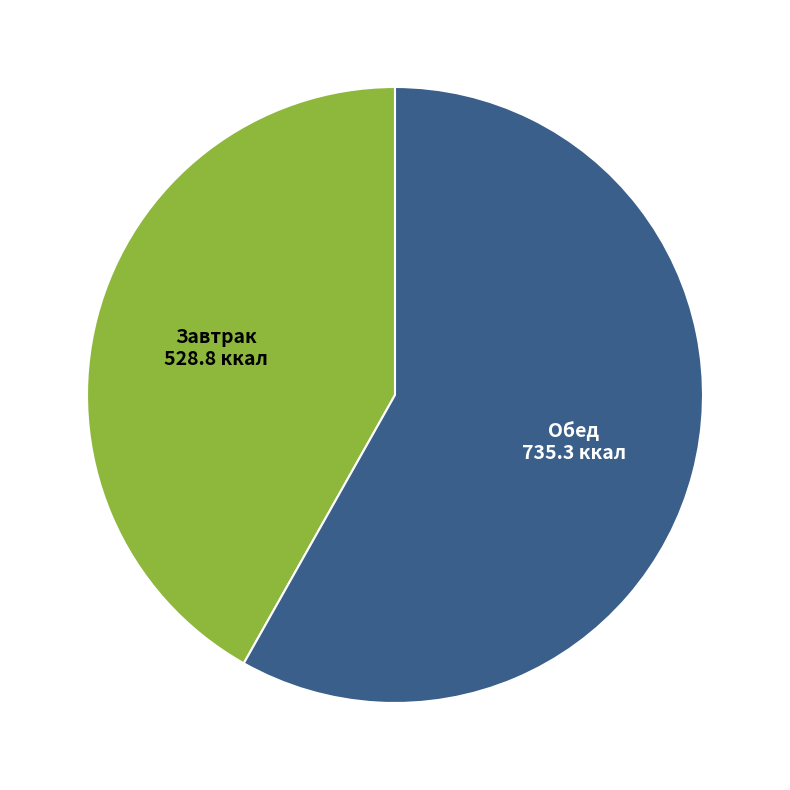

Does Обед represent more than half of the total?

Yes